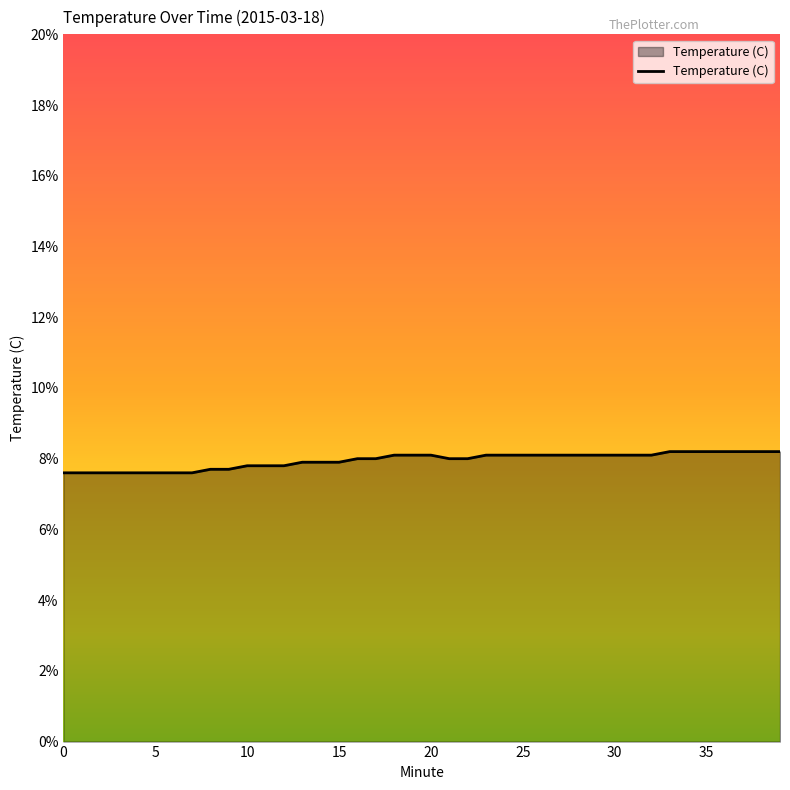

What is the sum of all values?

318.0